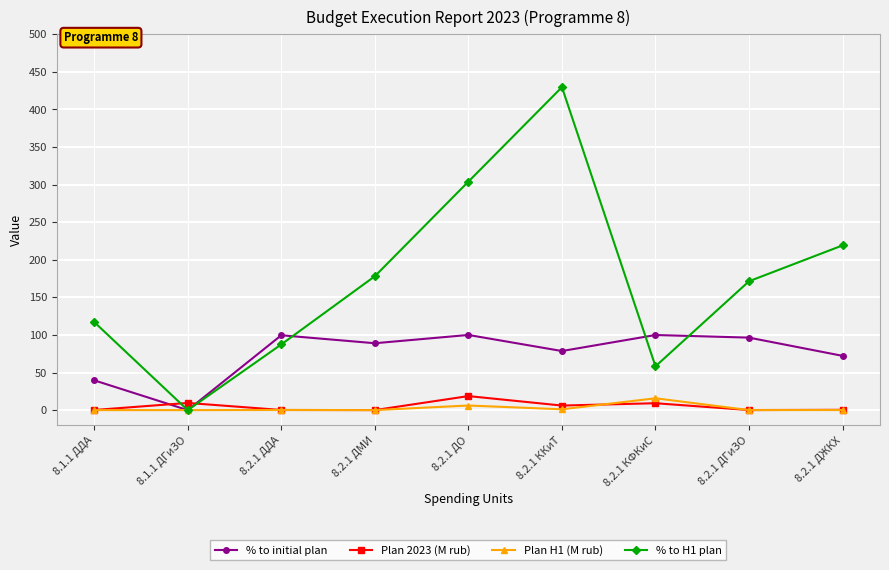

Between which two adjacent categories do Plan 2023 (M rub) and % to H1 plan first intersect?

8.1.1 ДДА and 8.1.1 ДГиЗО